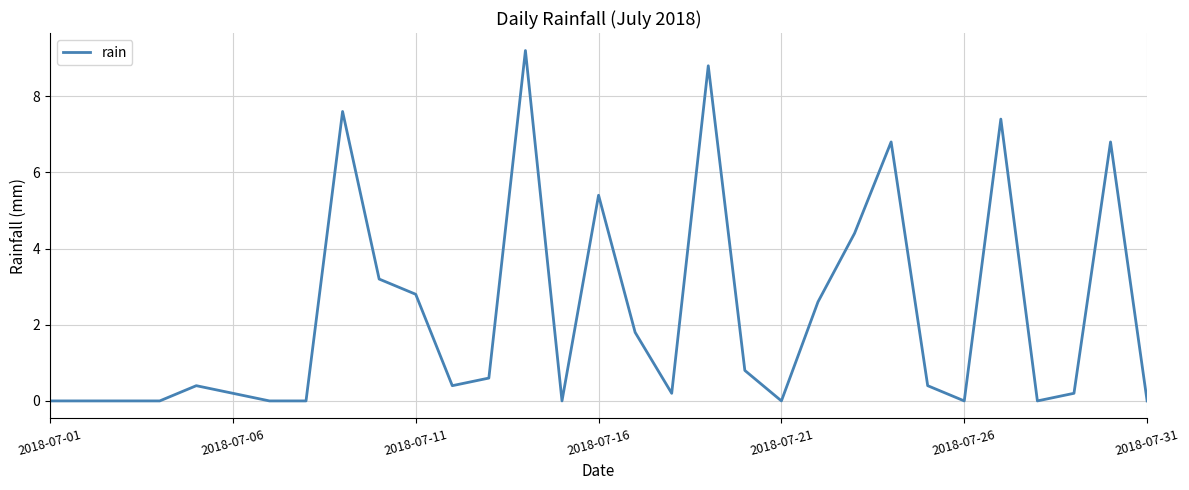

What is the difference between the maximum and minimum values?

9.2